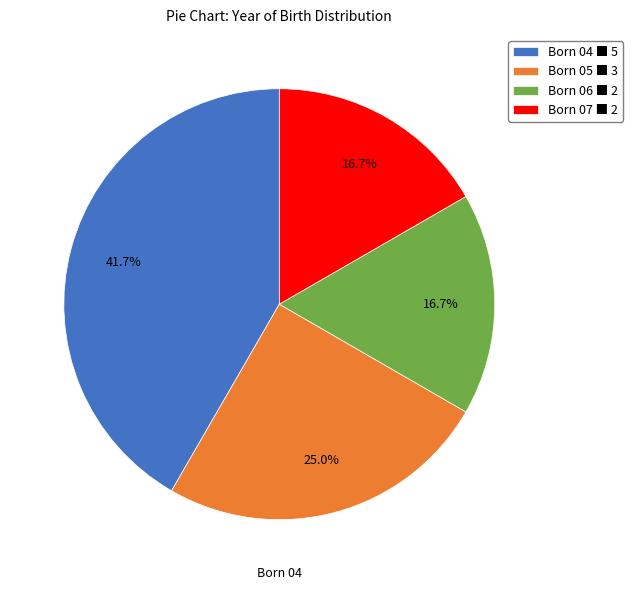

Is there any slice that represents more than half of the pie?

No